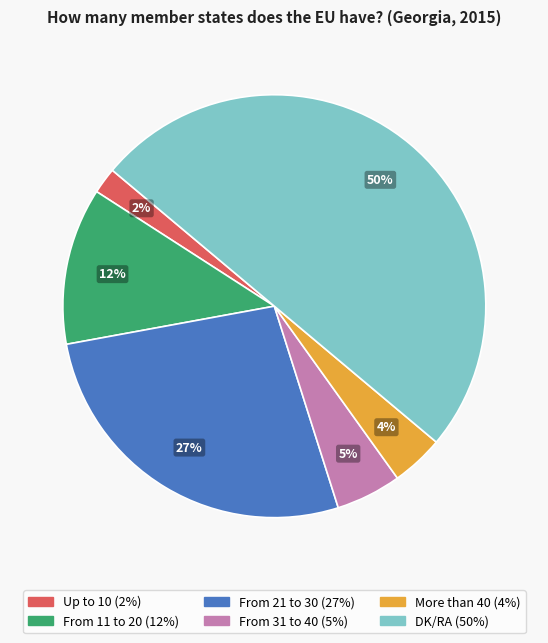

Combined, do More than 40 and From 21 to 30 account for over 50%?

No